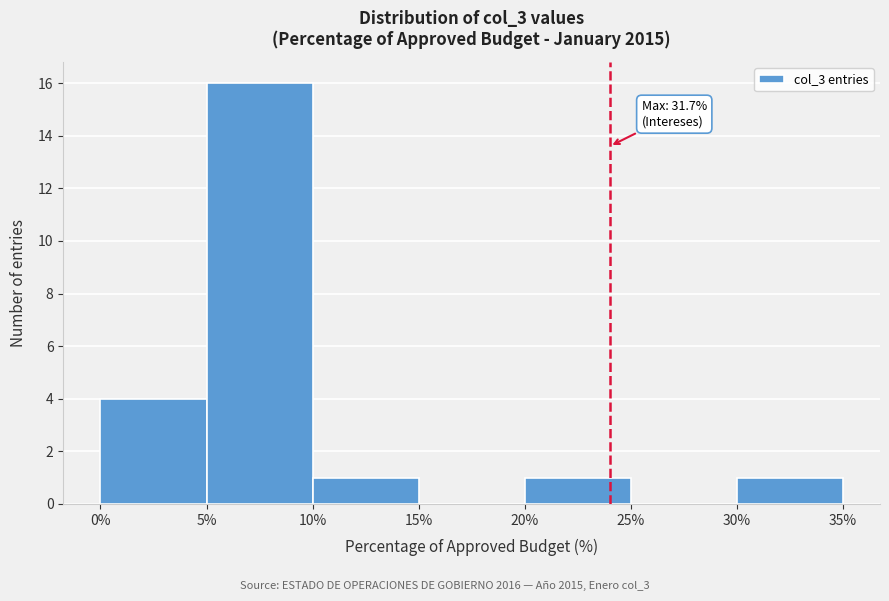

Over which range of the x-axis is the bar tallest?

5% to 10%